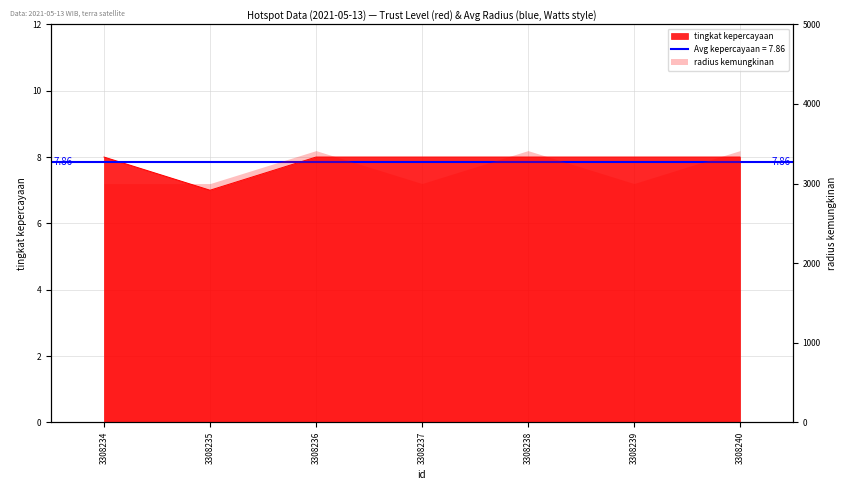

What value does the data have at 3308239?

8